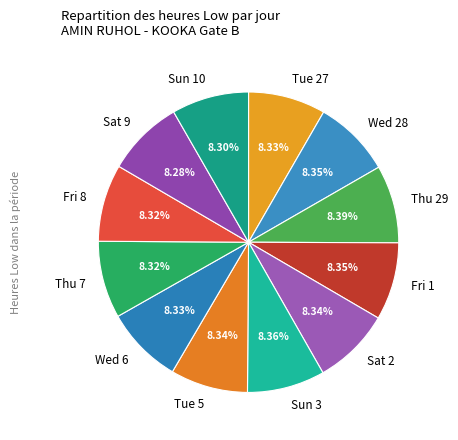

What is the ratio of the value at Sun 3 to the value at Sat 2?

1.0